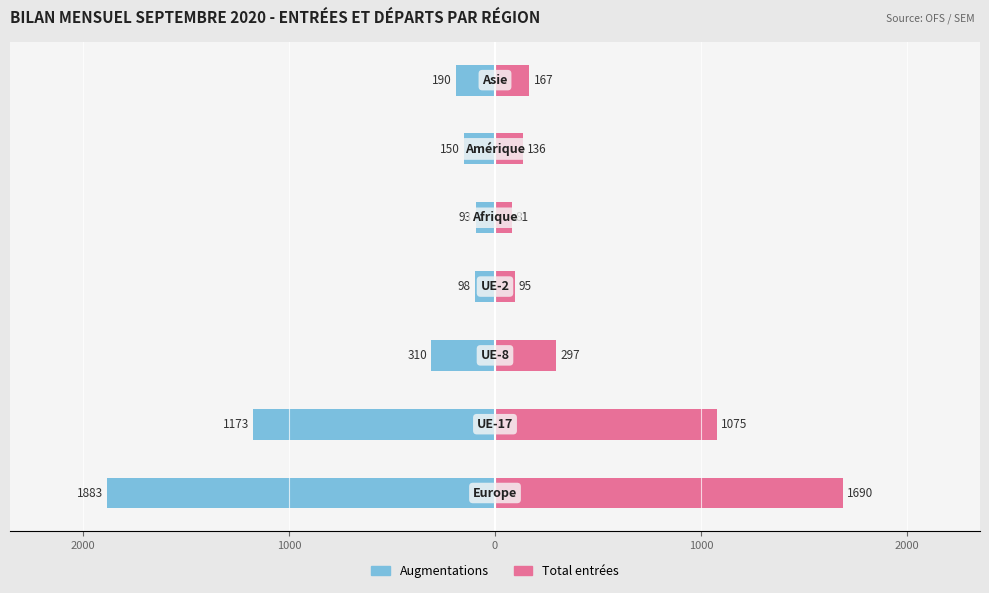

Which series changed the most between 0 and 3000?

Augmentations